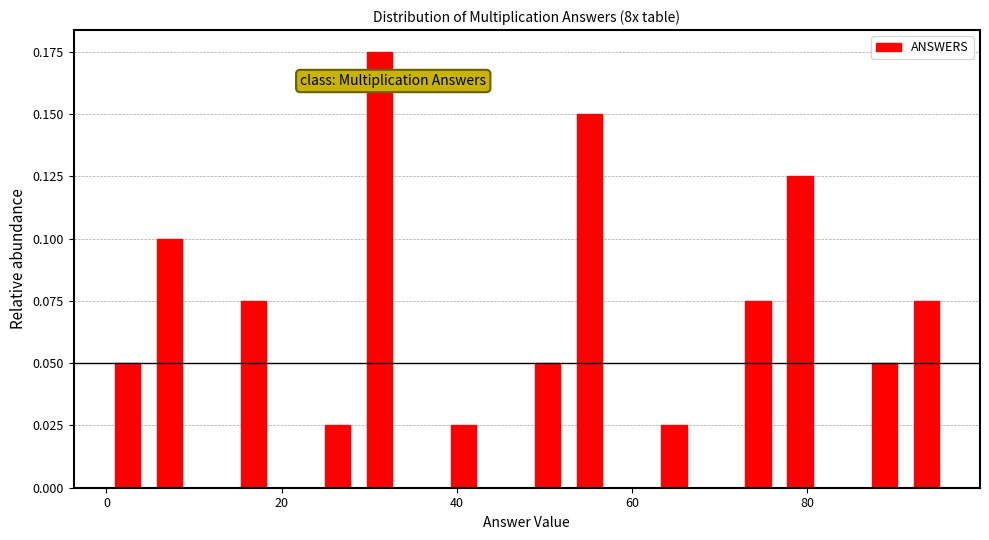

Around what value on the x-axis is the tallest bar? Give the approximate position of its centre, as read against the axis.

32